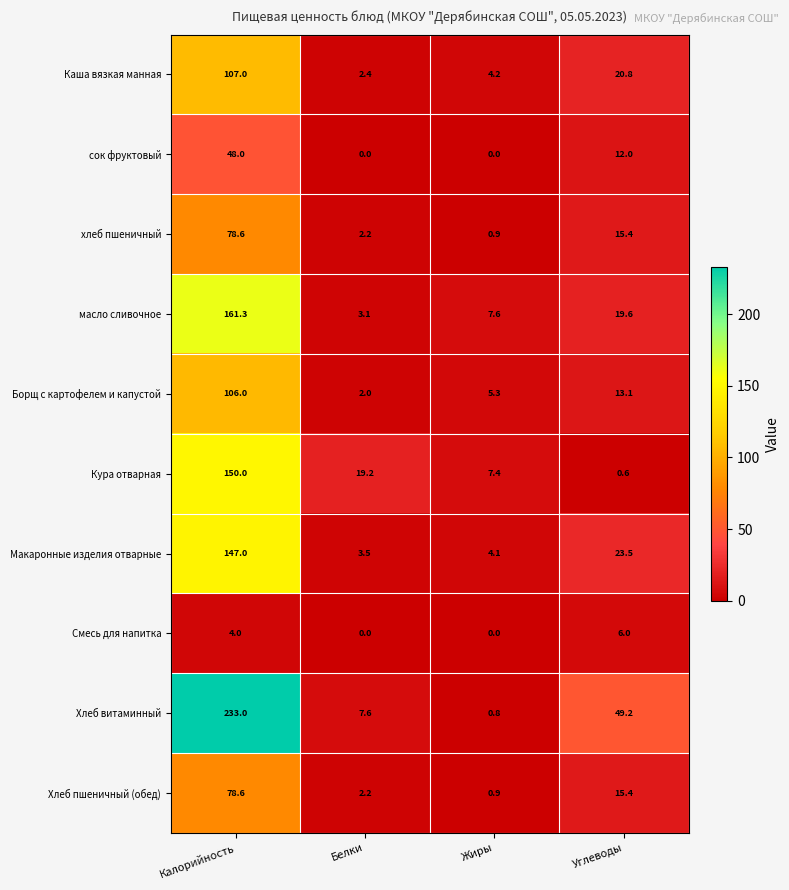

What is the difference between the highest and lowest values at Белки?

19.2